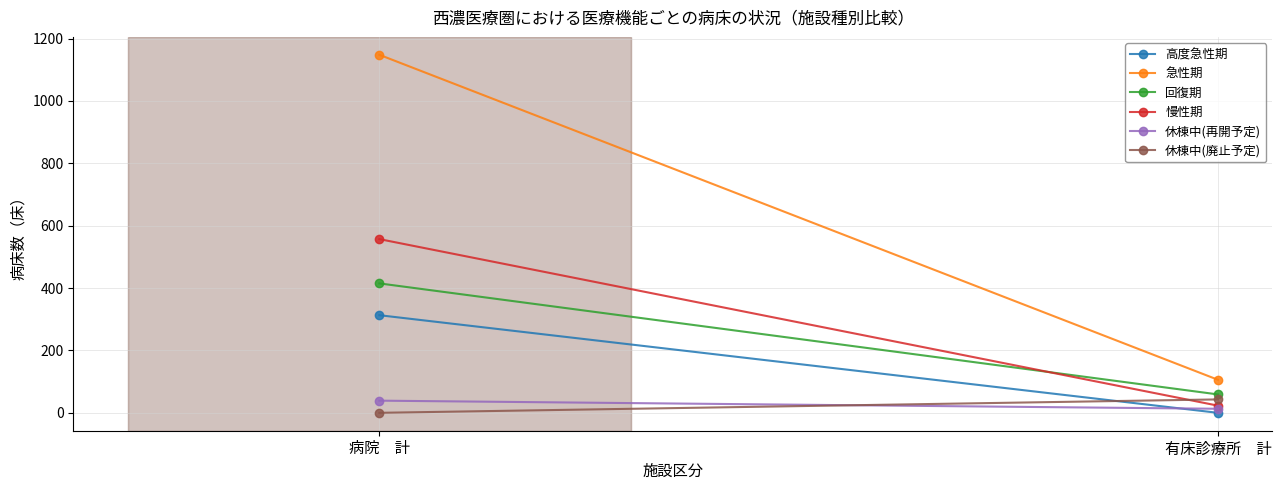

Is this an area chart (filled region under the line)?

No